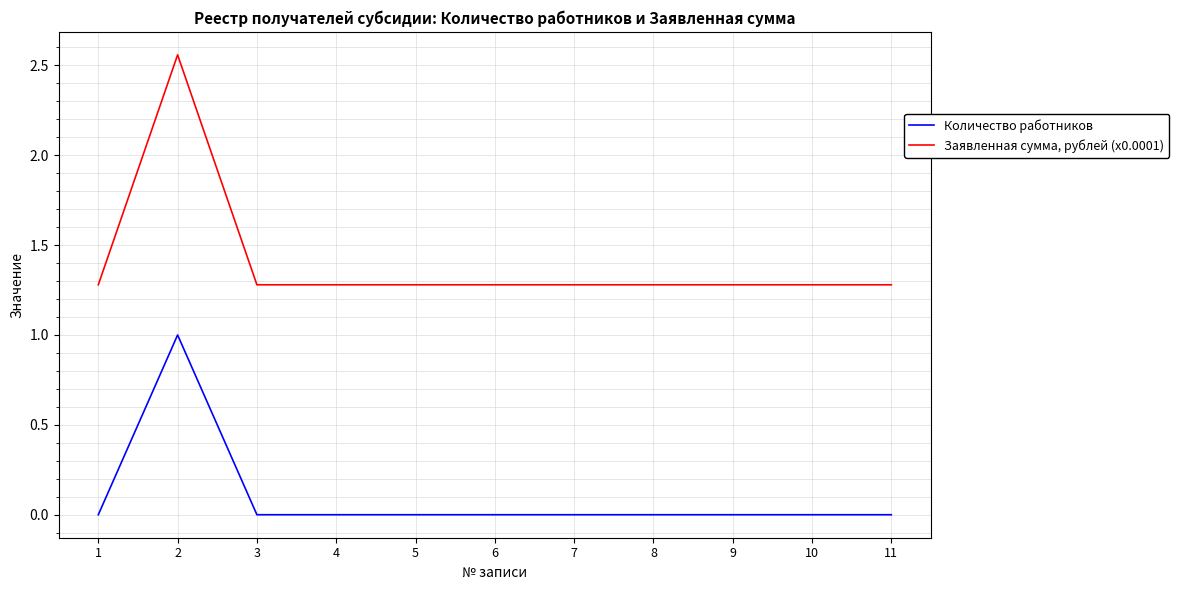

True or false: Количество работников has a value of 0.0 at 4.

True